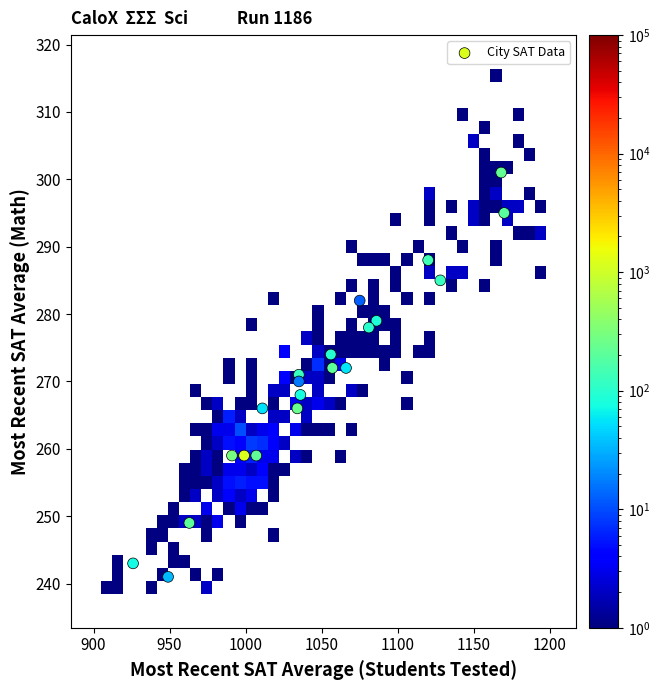

What is the range of Y values (max minus min)?

60